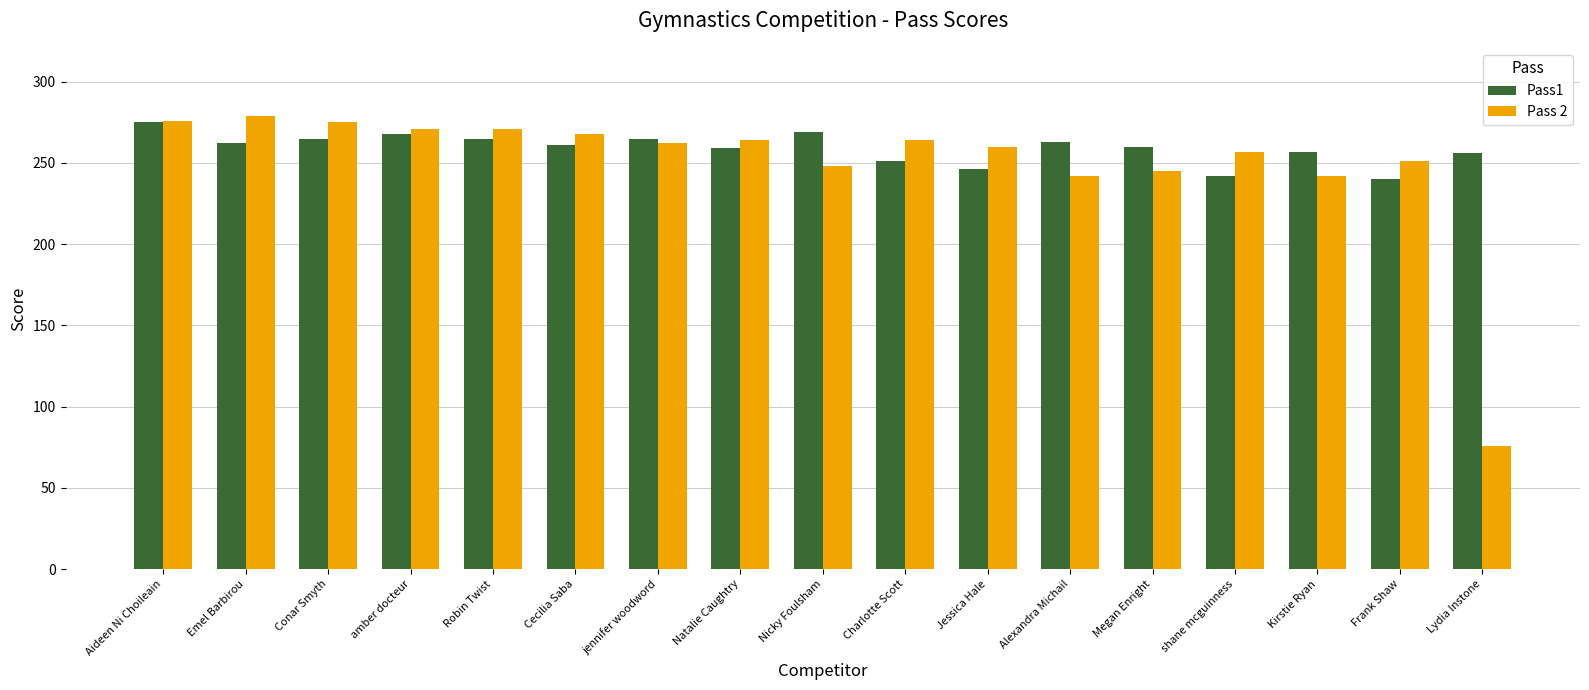

The value of Pass1 at Megan Enright is 260. True or false?

True